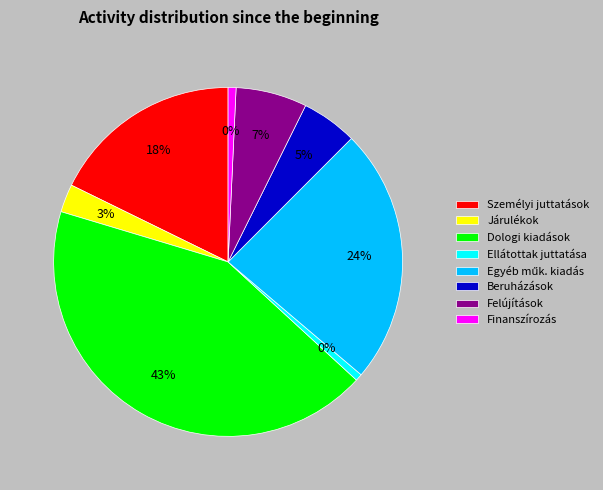

Which category has the smallest portion of the pie?

Ellátottak pénzbeli juttatása